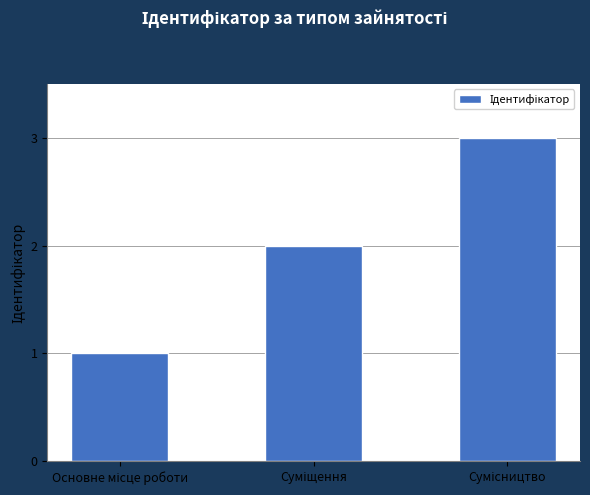

What is the greatest value displayed?

3